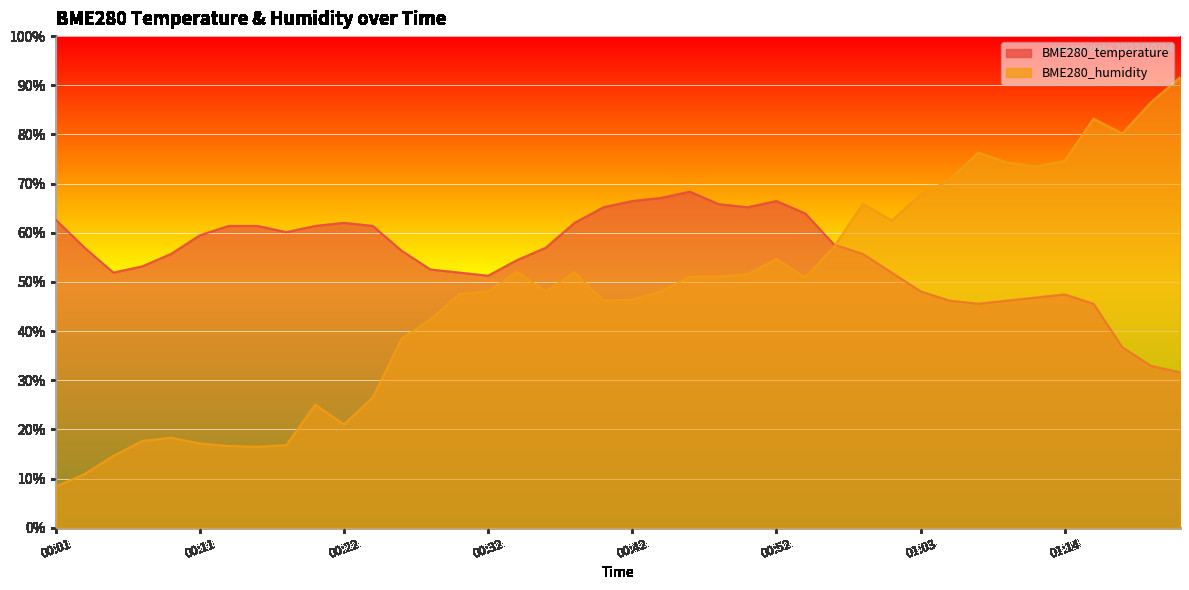

Count the number of categories in the chart.

40